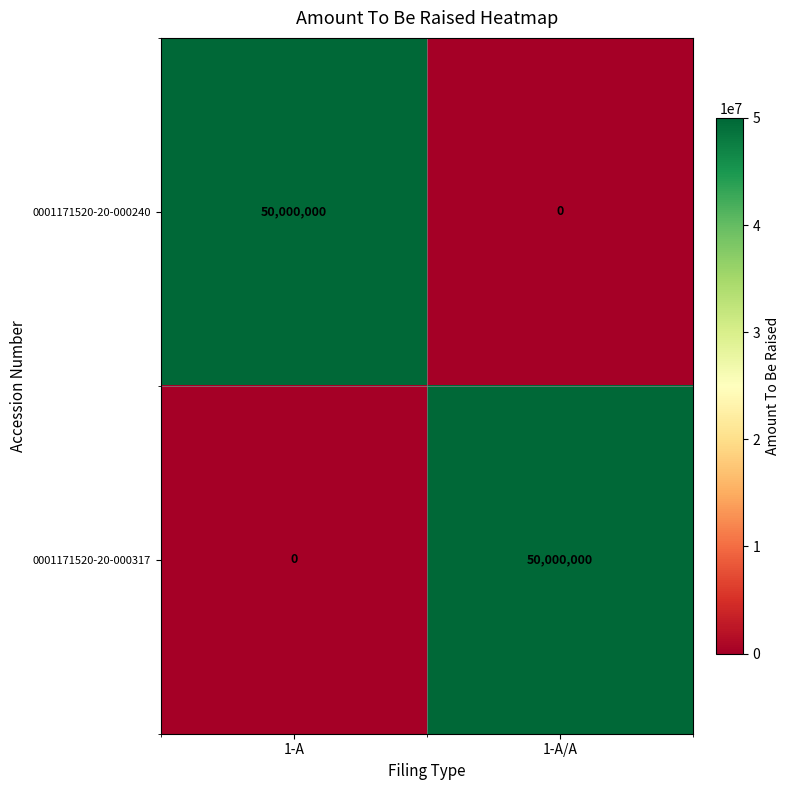

At 1-A, list the series in order from smallest to largest.

0001171520-20-000317, 0001171520-20-000240